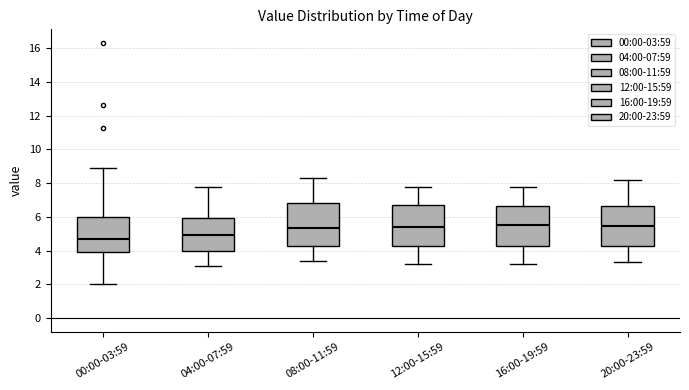

Where is the upper edge of the box for 12:00-15:59 on the y-axis? The values are not printed on the chart, so give them approximately, as read against the axis.

6.8